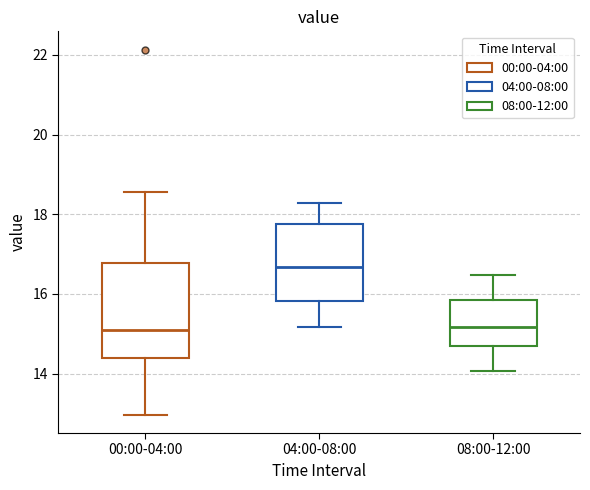

Comparing the boxes themselves (not the whiskers), which one is the tallest?

00:00-04:00